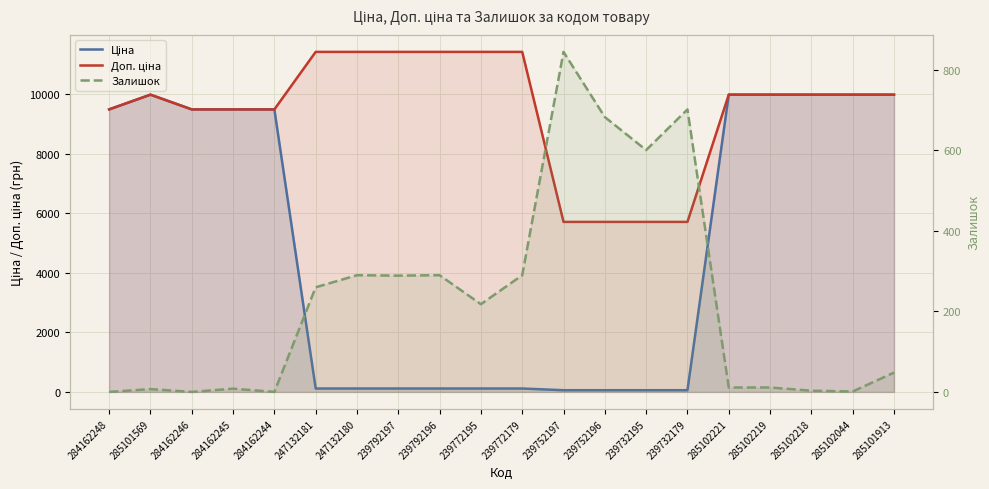

Rank the series at 285101569 from lowest to highest value.

Залишок, Ціна, Доп. ціна